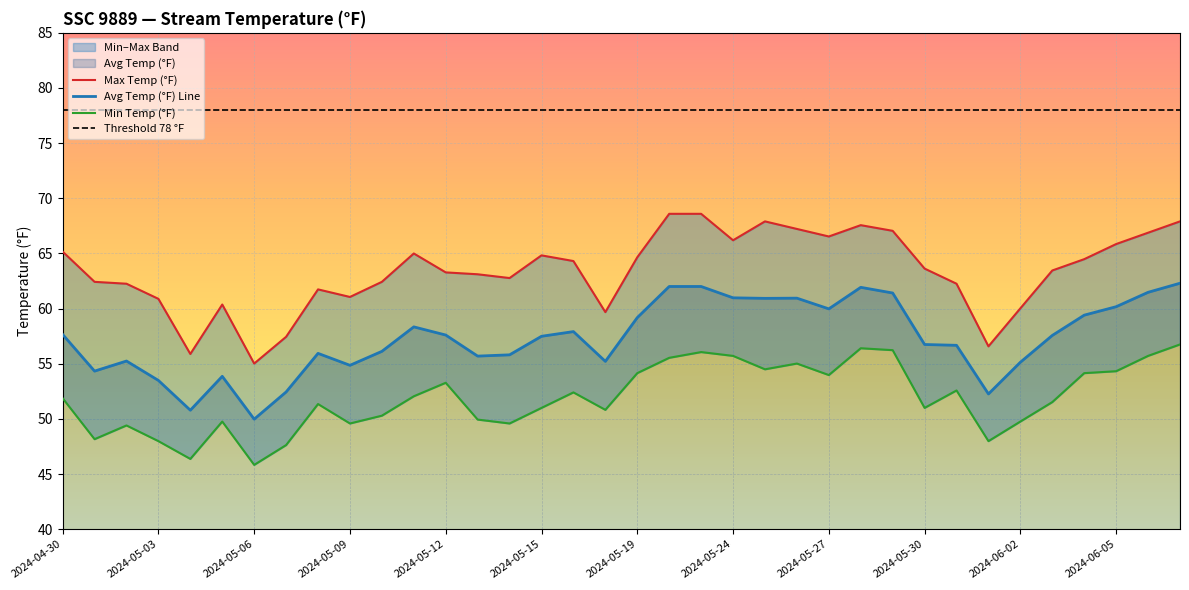

True or false: Max Temp (°F) and Min Temp (°F) intersect in this chart.

False